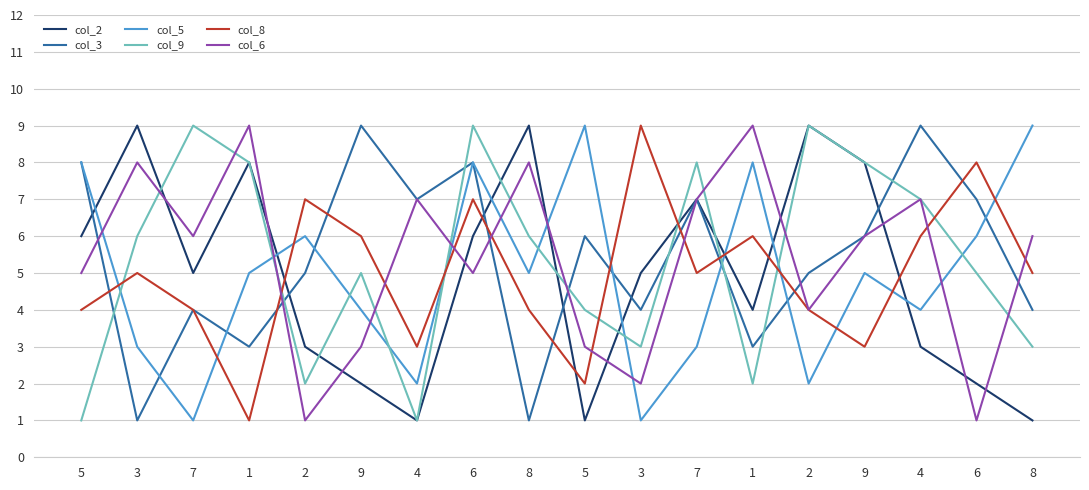

What are all the series names shown in the legend?

col_2, col_3, col_5, col_9, col_8, col_6